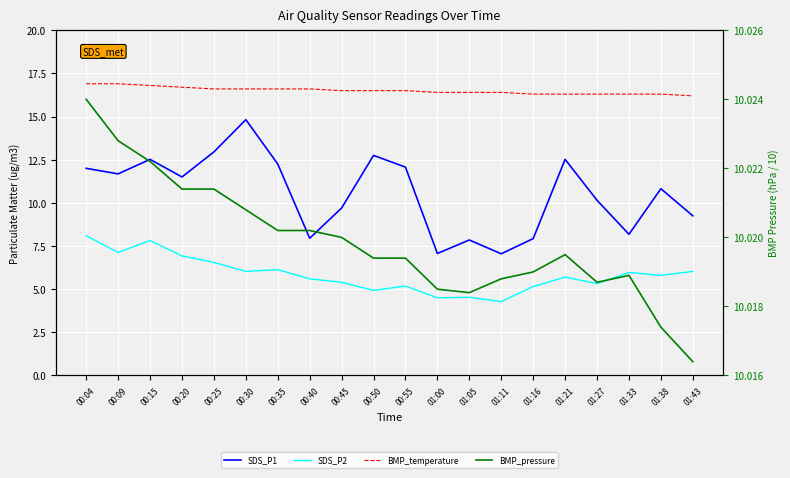

True or false: SDS_P2 and BMP_temperature intersect in this chart.

False